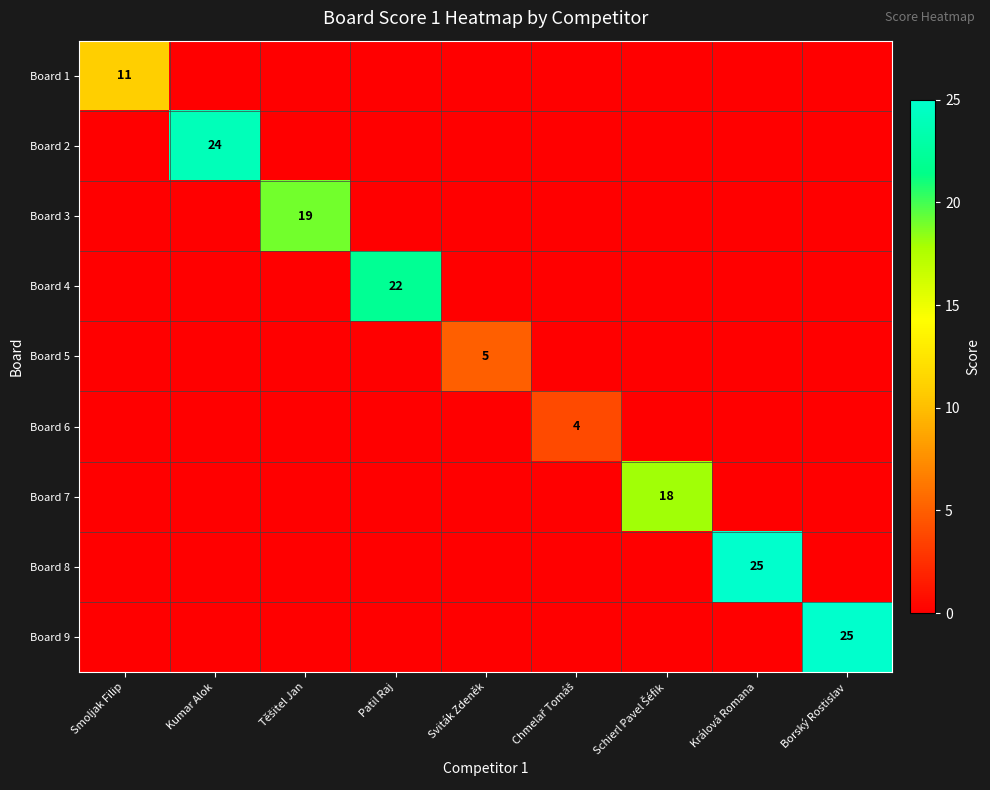

Between Kumar Alok and Patil Raj, which is larger?

Kumar Alok